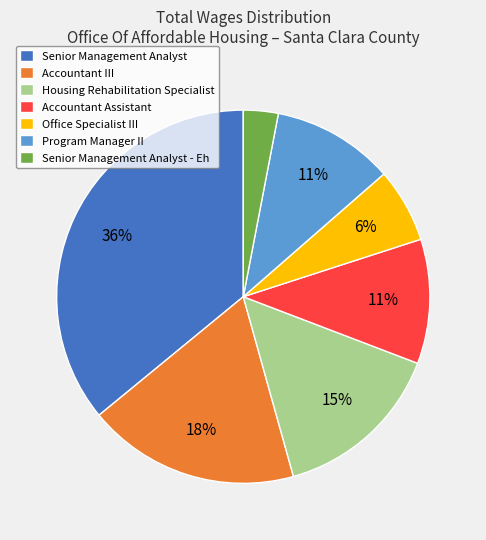

Combined, do Senior Management Analyst - Eh and Housing Rehabilitation Specialist account for over 50%?

No